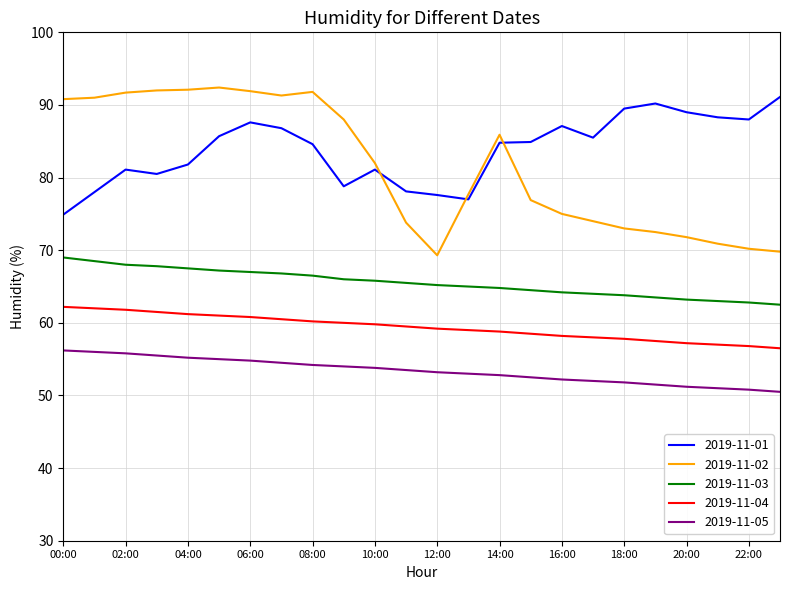

What is the difference between the maximum and minimum values in the 2019-11-01 series?

16.2